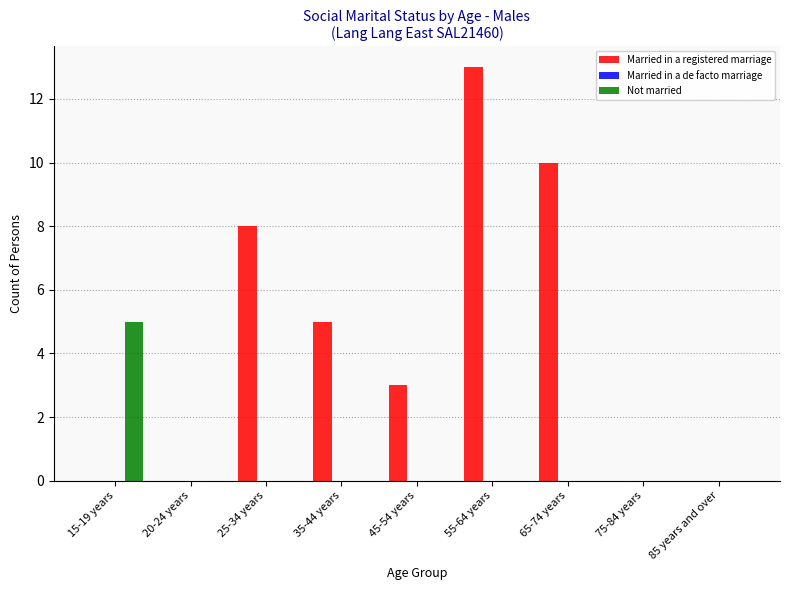

What is the maximum value shown in the chart?

13